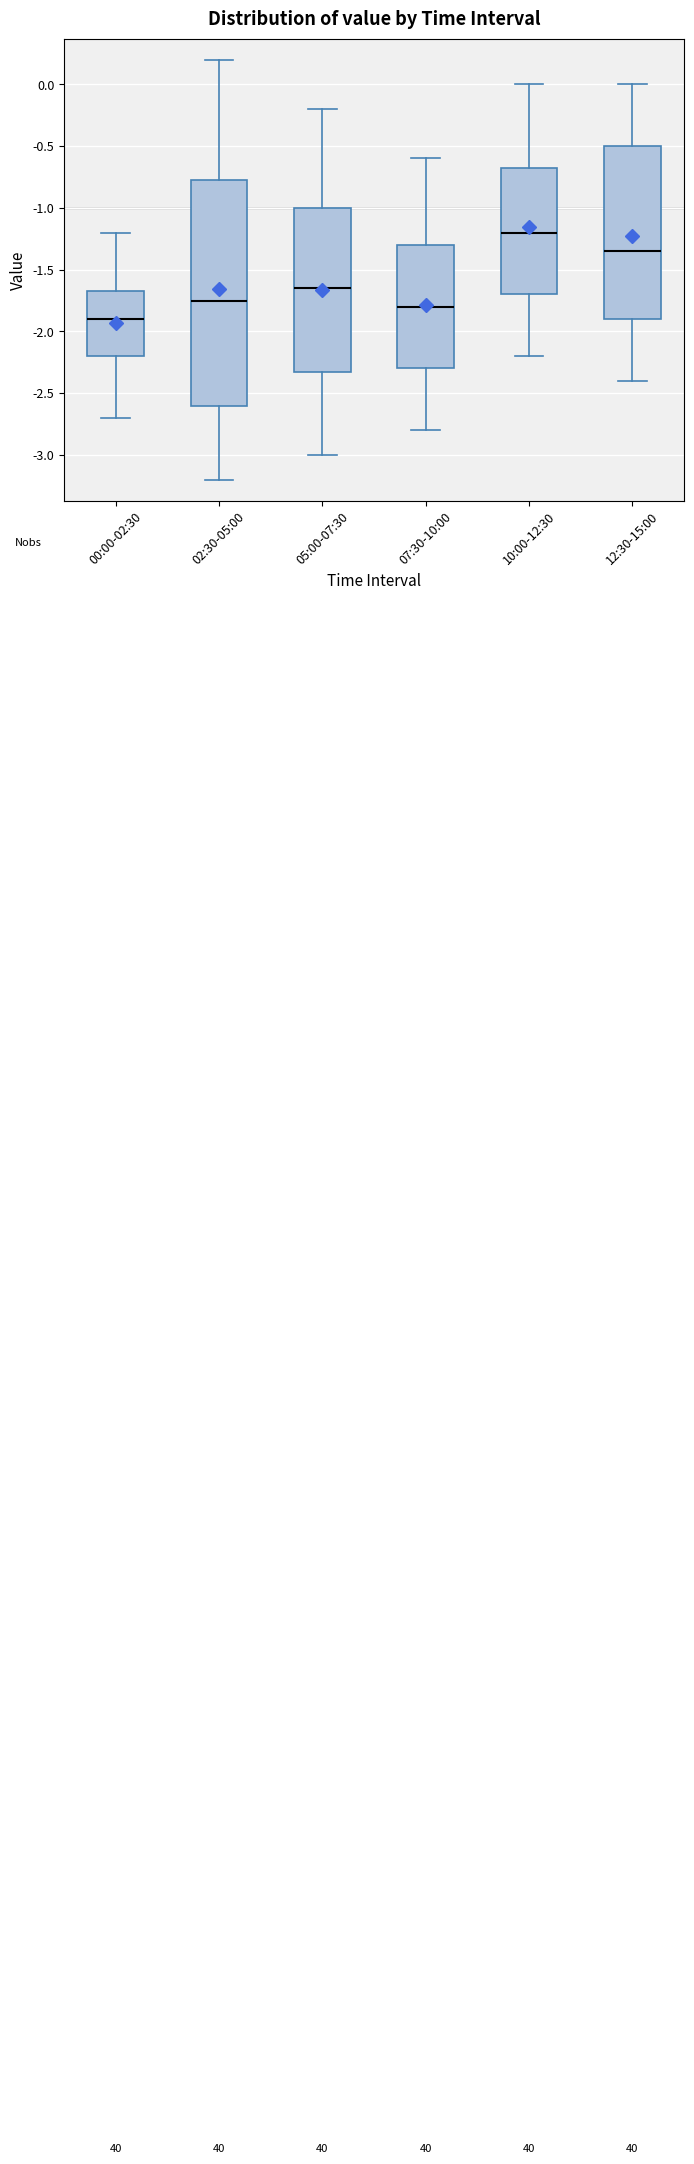

Where is the lower edge of the box for 05:00-07:30 on the y-axis? The values are not printed on the chart, so give them approximately, as read against the axis.

-2.30